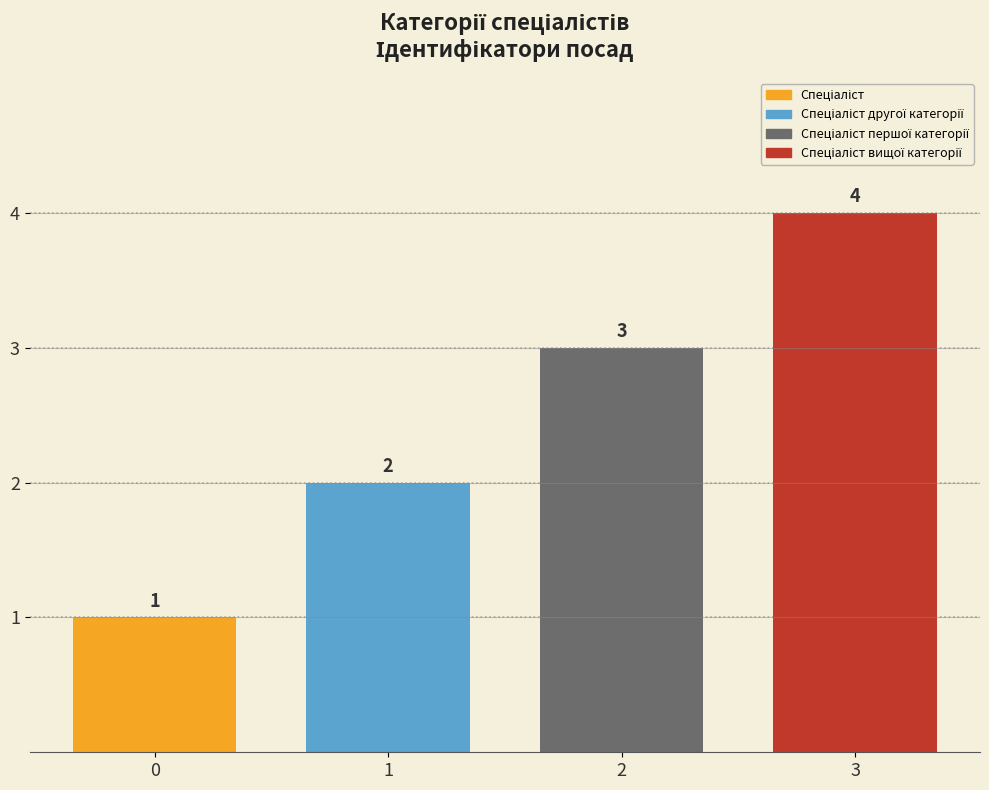

What is the maximum value shown in the chart?

4